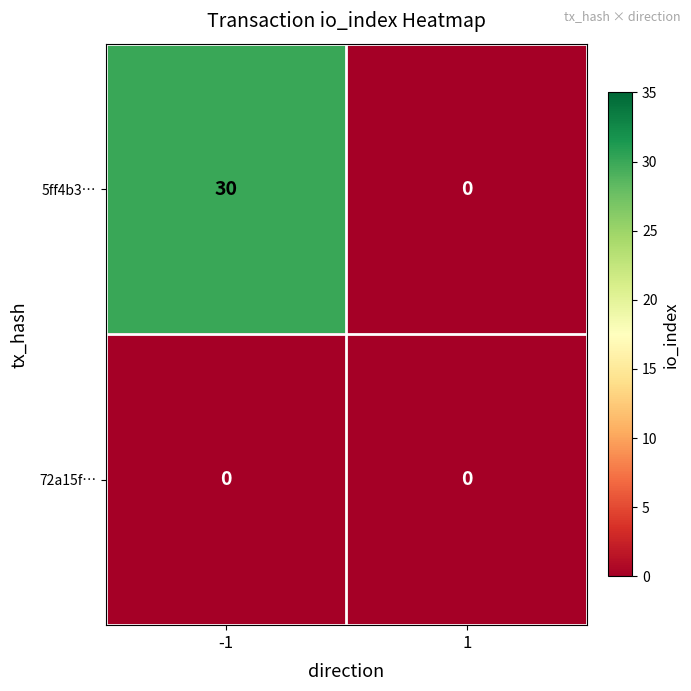

How many series are shown in this chart?

2